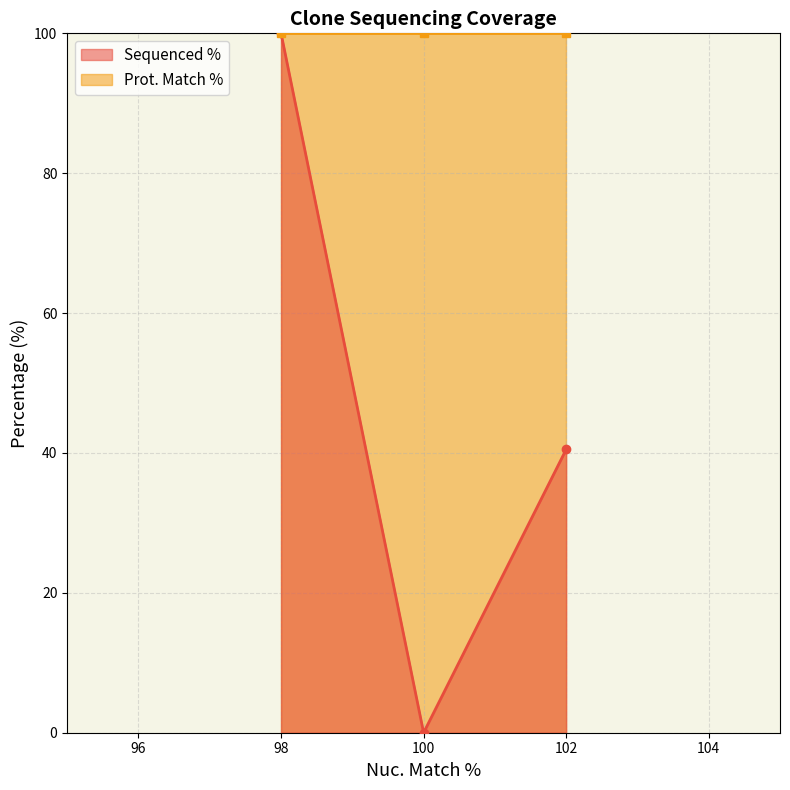

Where is Sequenced % nearest to the value 50?

102